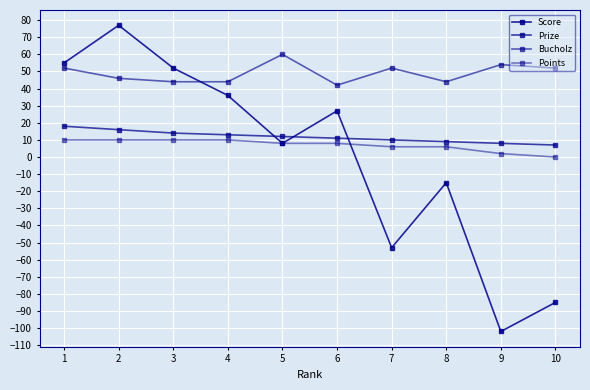

How many lines are shown in the chart?

4